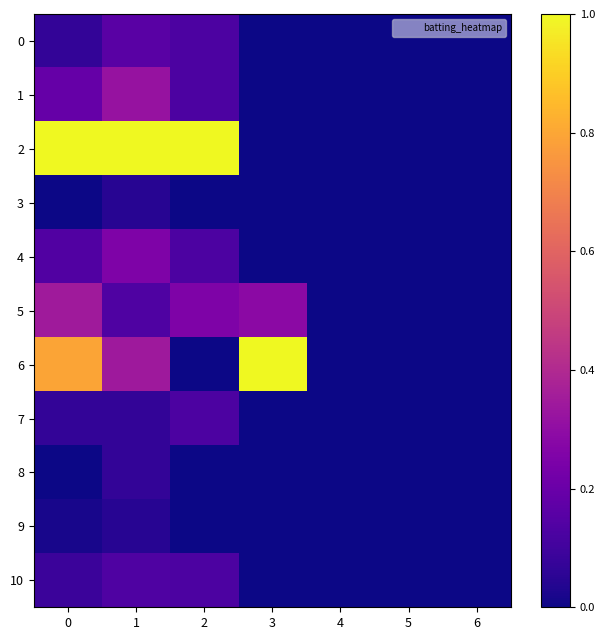

Which series has the largest total across all categories?

2